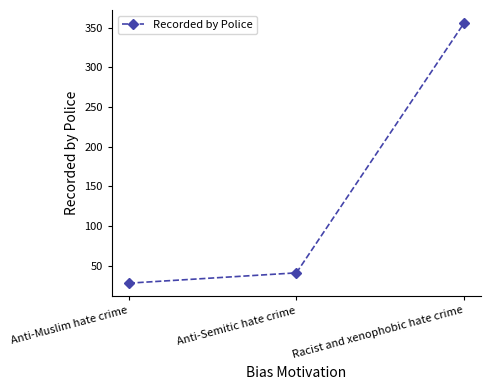

Approximately how many times larger is the value at Racist and xenophobic hate crime compared to Anti-Semitic hate crime?

8.7